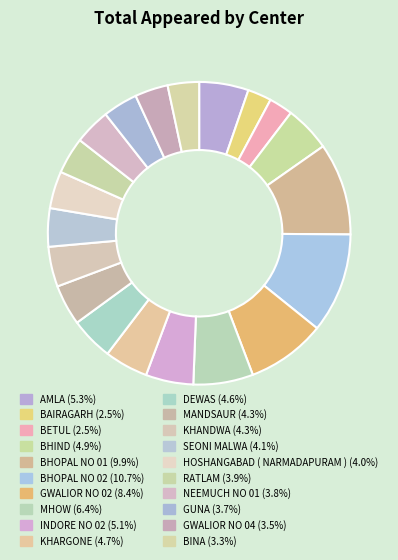

Which category has the biggest portion of the pie?

BHOPAL NO 02